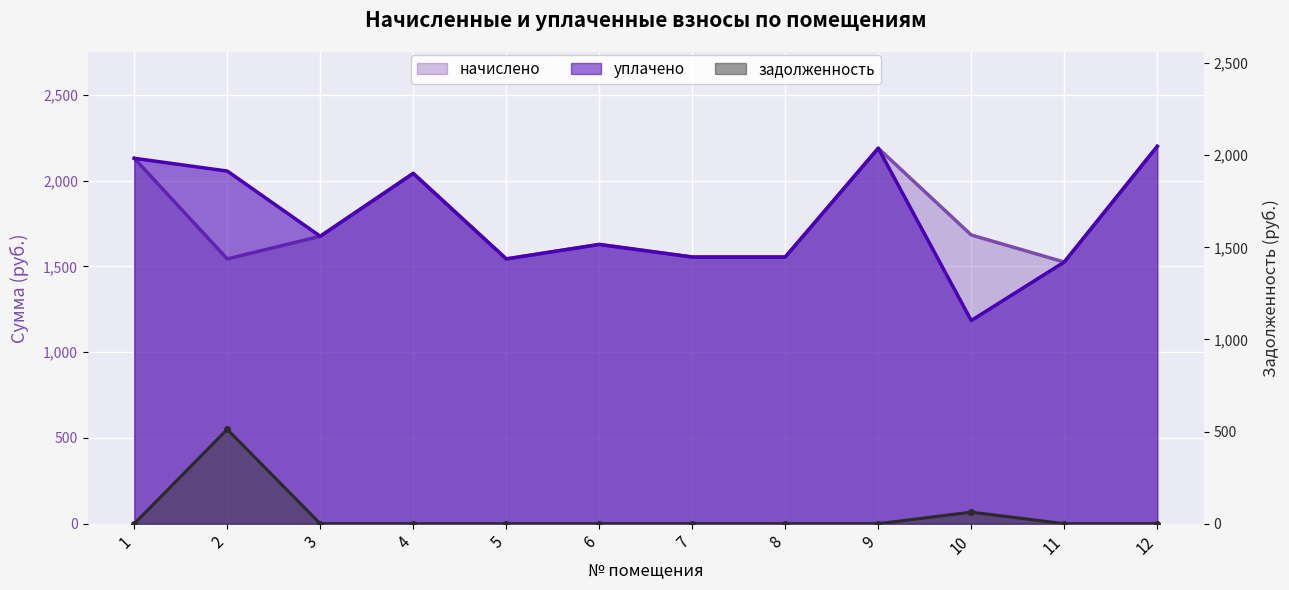

What is the difference between the maximum and second lowest values in the задолженность series?

512.1